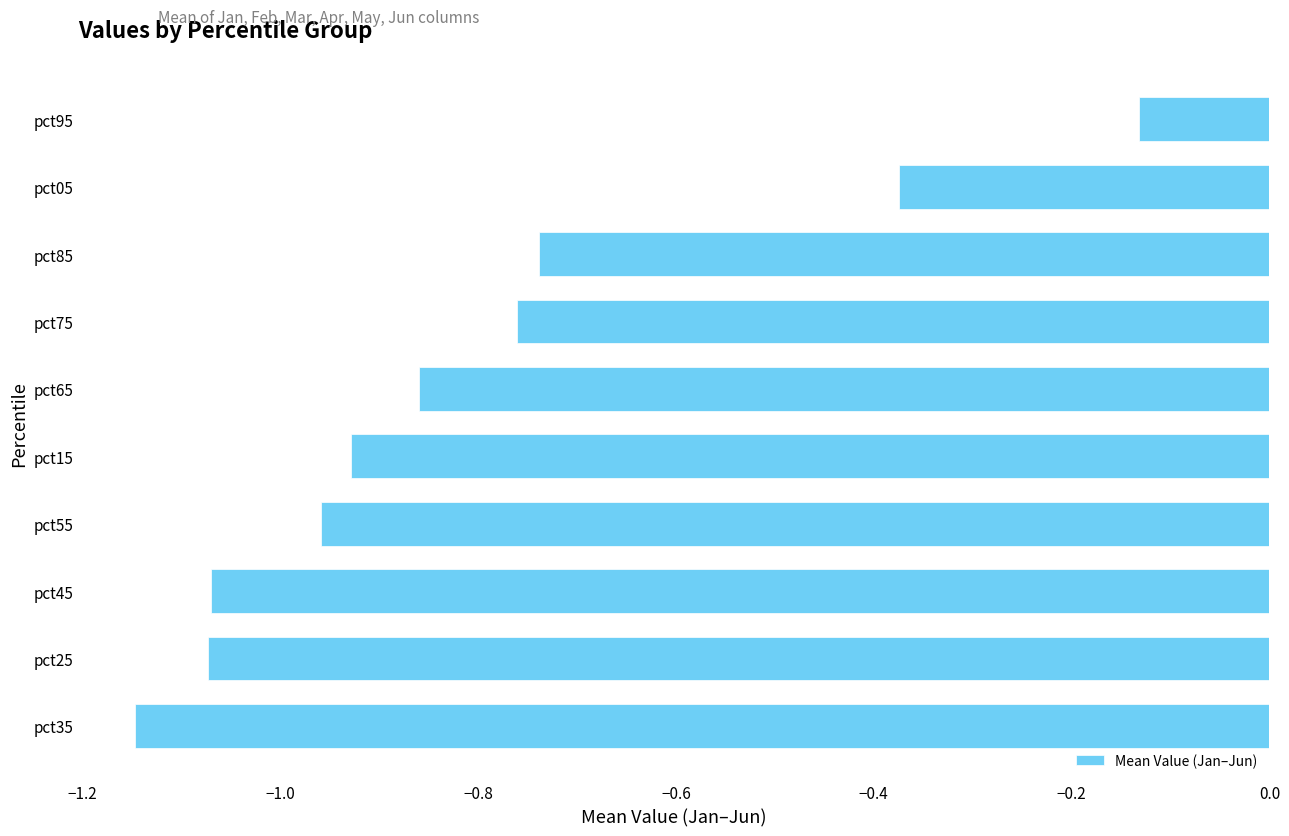

True or false: the data shows -1.5 at pct45.

False